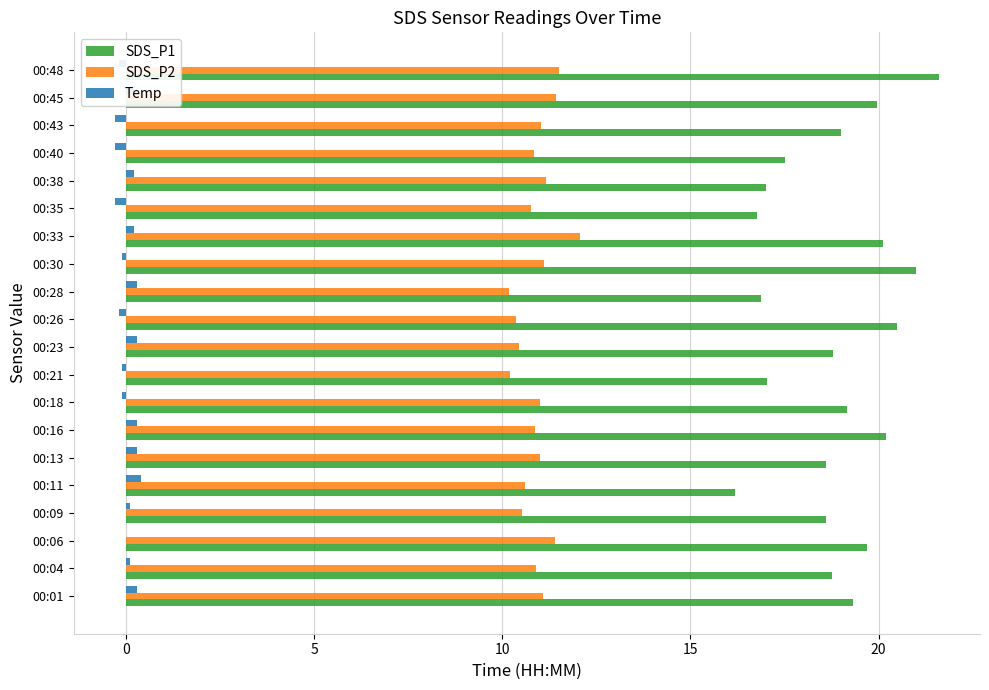

Is the value of SDS_P1 at 00:16 greater than the value of SDS_P2 at 00:35?

Yes